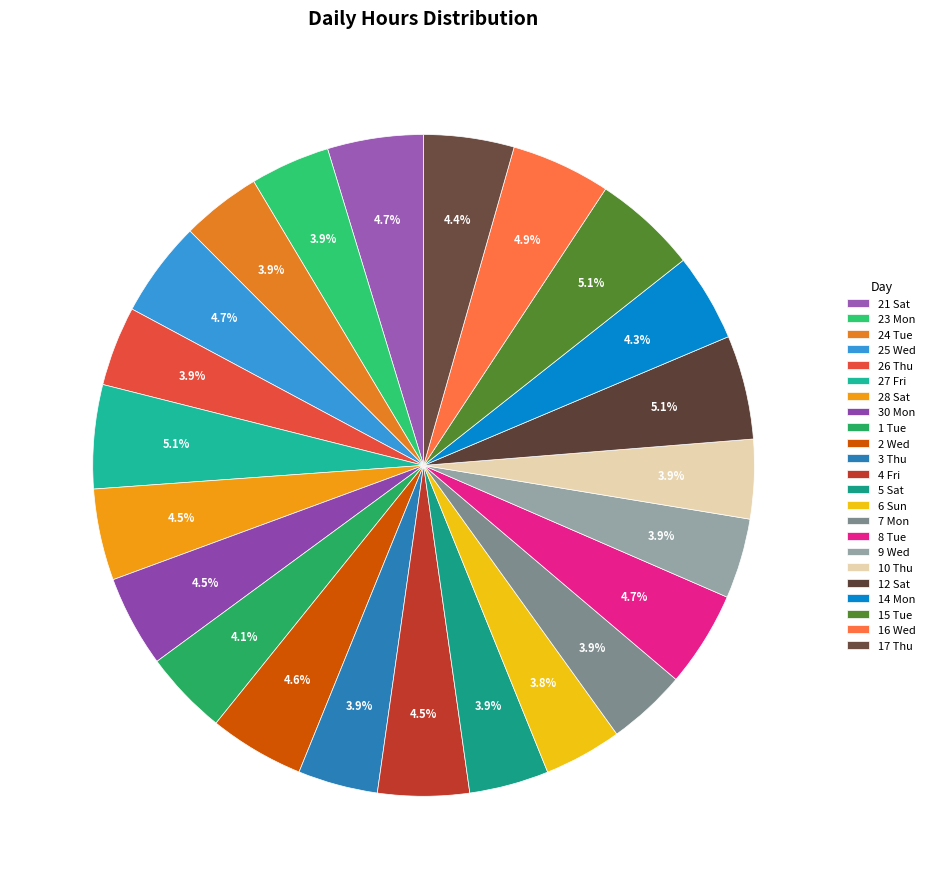

Approximately how many times larger is the value at 4 Fri compared to 5 Sat?

1.1